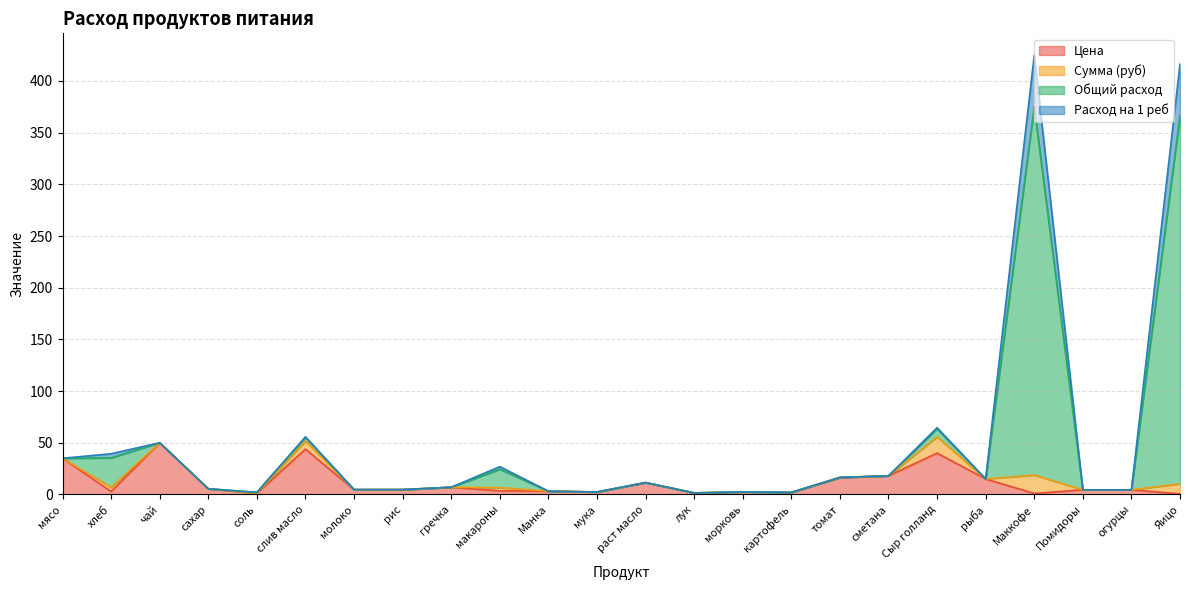

At which label does Общий расход reach its minimum?

лук